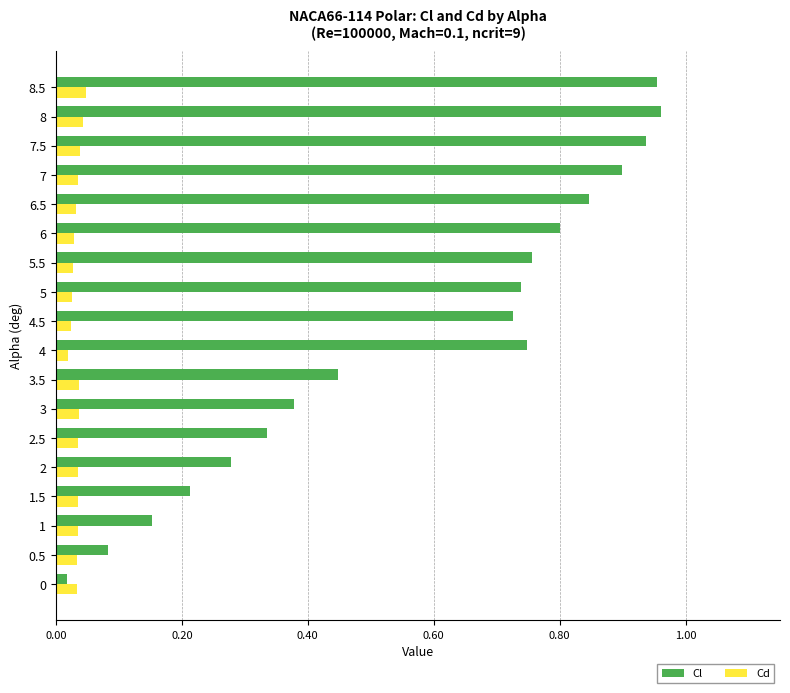

True or false: Cl has a value of 0.2 at 6.

False